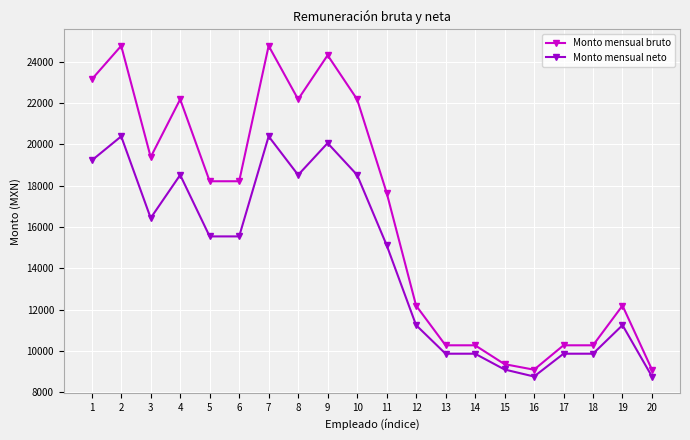

Where is the first local minimum for Monto mensual neto?

3